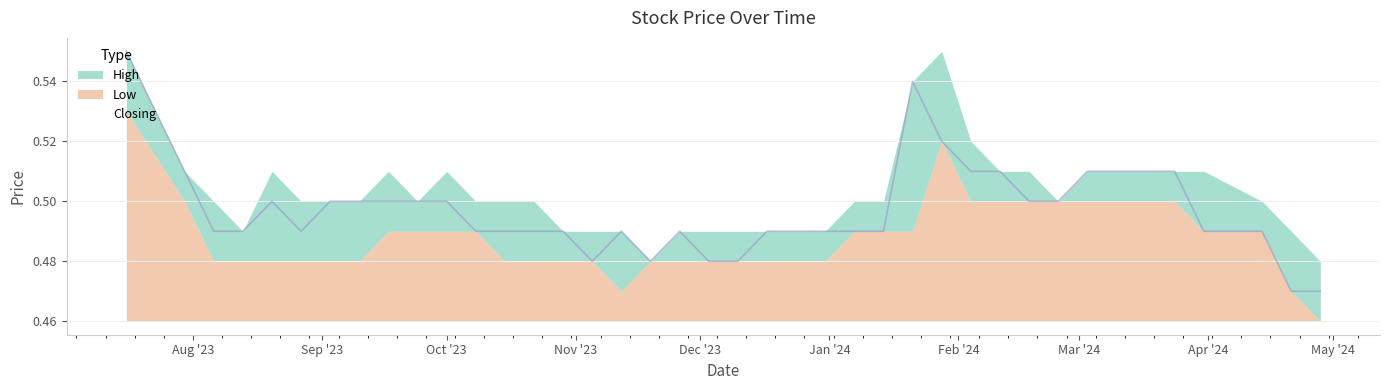

Which series has the largest total across all categories?

High